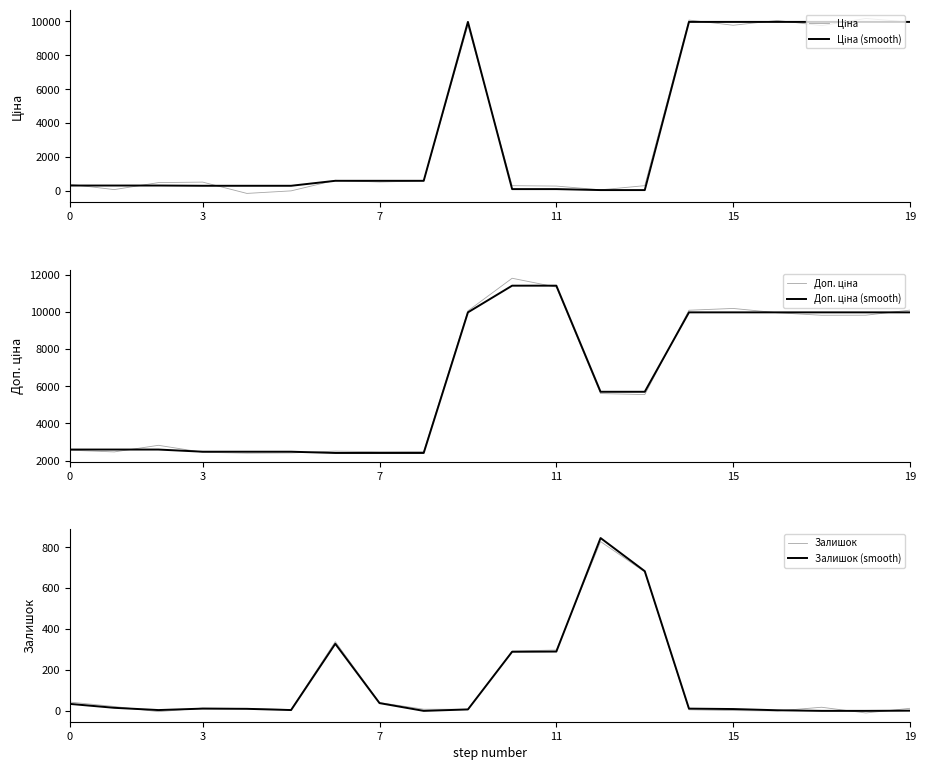

What is the greatest value displayed?

11808.9